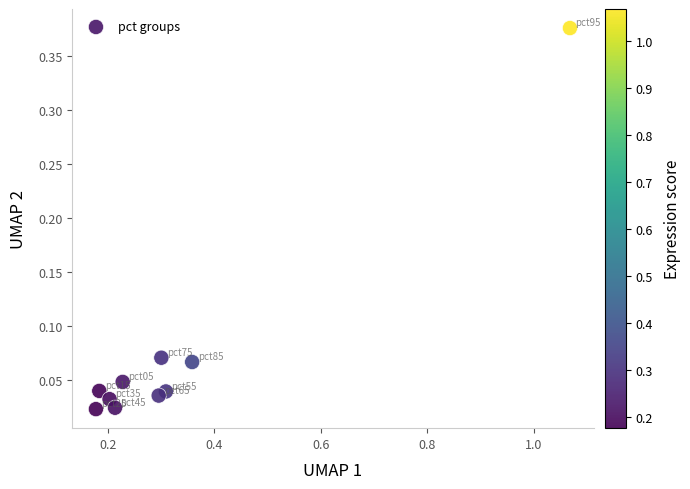

What is the average X value?

0.3